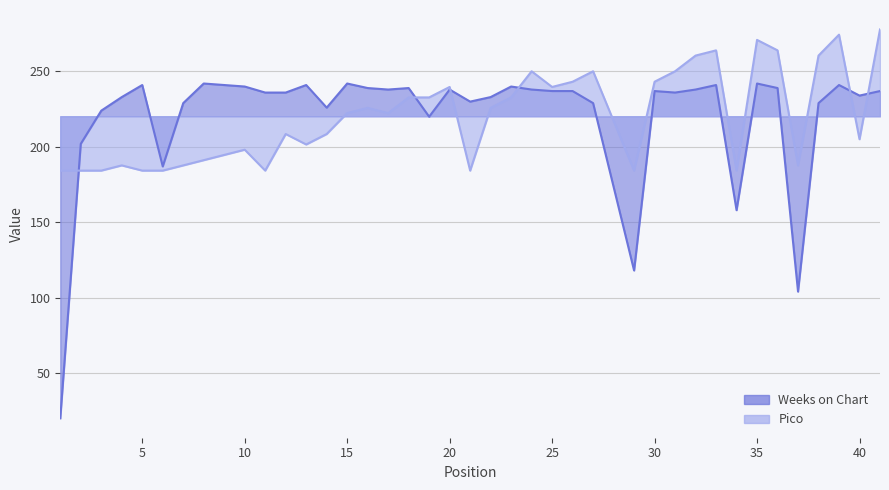

Between which two adjacent categories do Pico and Weeks on Chart first intersect?

1 and 2